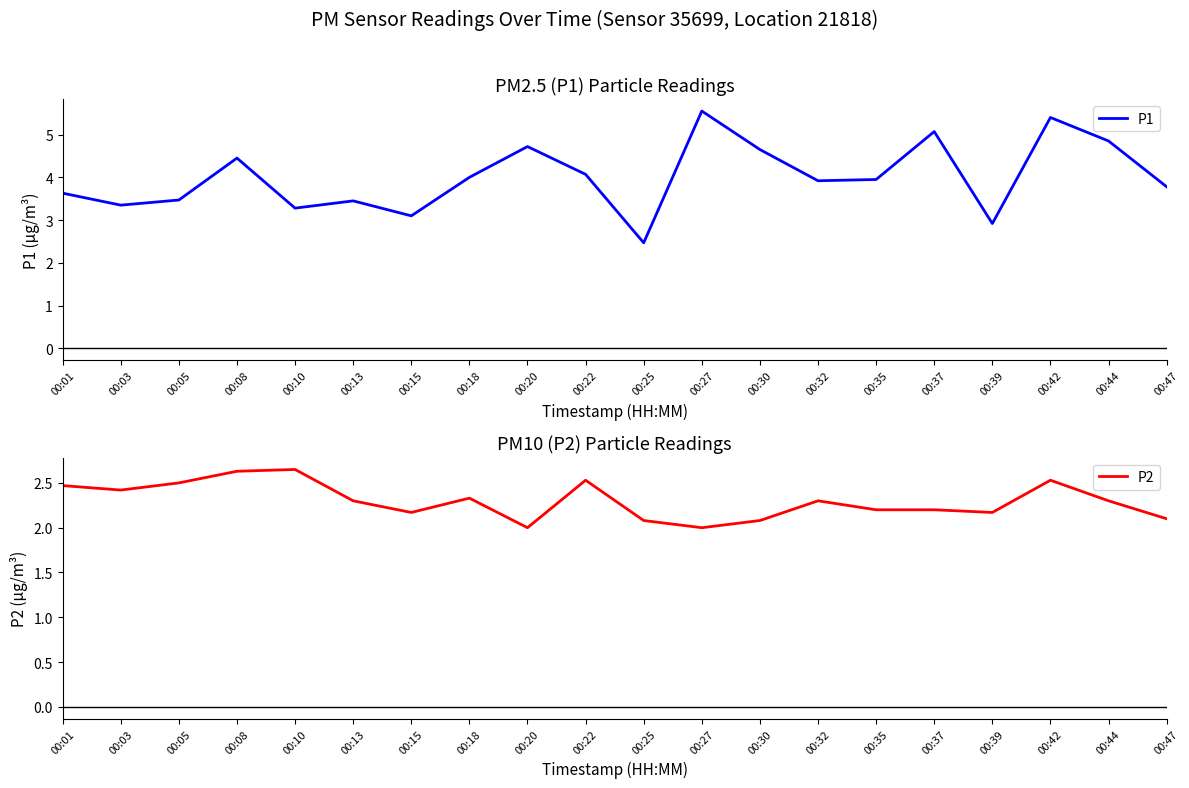

The P1 series shows 5.5 at 00:32. True or false?

False